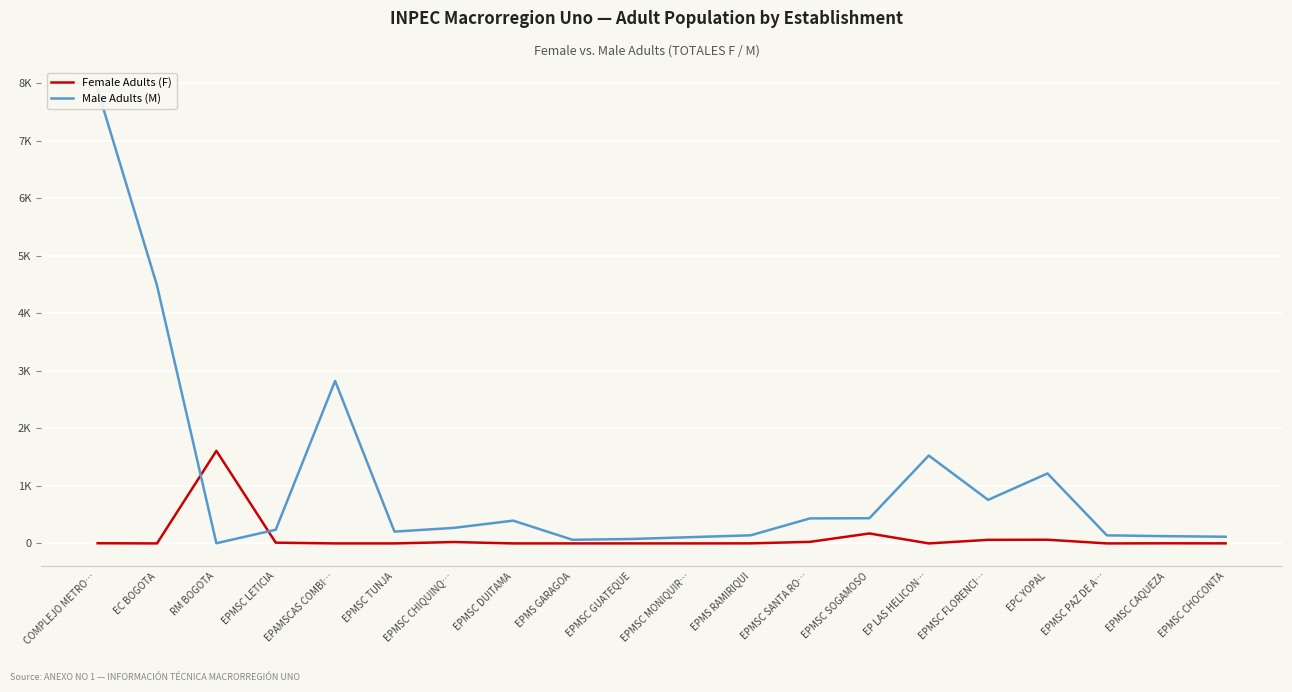

Which series ends up on top after the final intersection of Female Adults (F) and Male Adults (M)?

Male Adults (M)